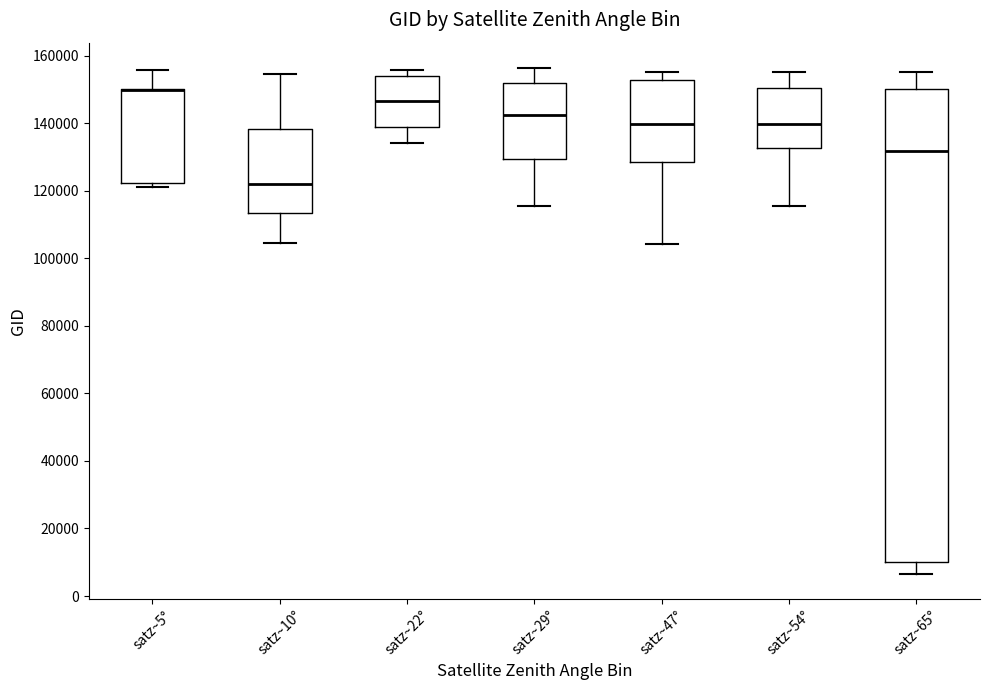

Where is the lower edge of the box for satz~22° on the y-axis? The values are not printed on the chart, so give them approximately, as read against the axis.

138000